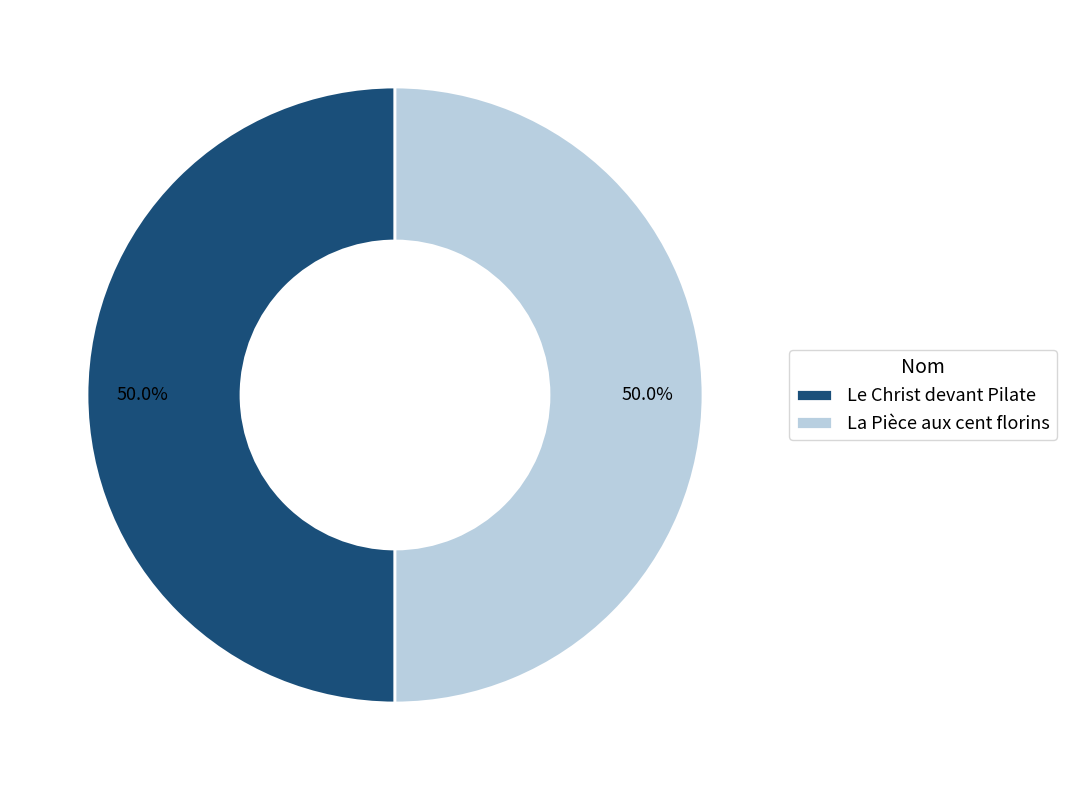

Combined, do La Pièce aux cent florins and Le Christ devant Pilate account for over 50%?

Yes